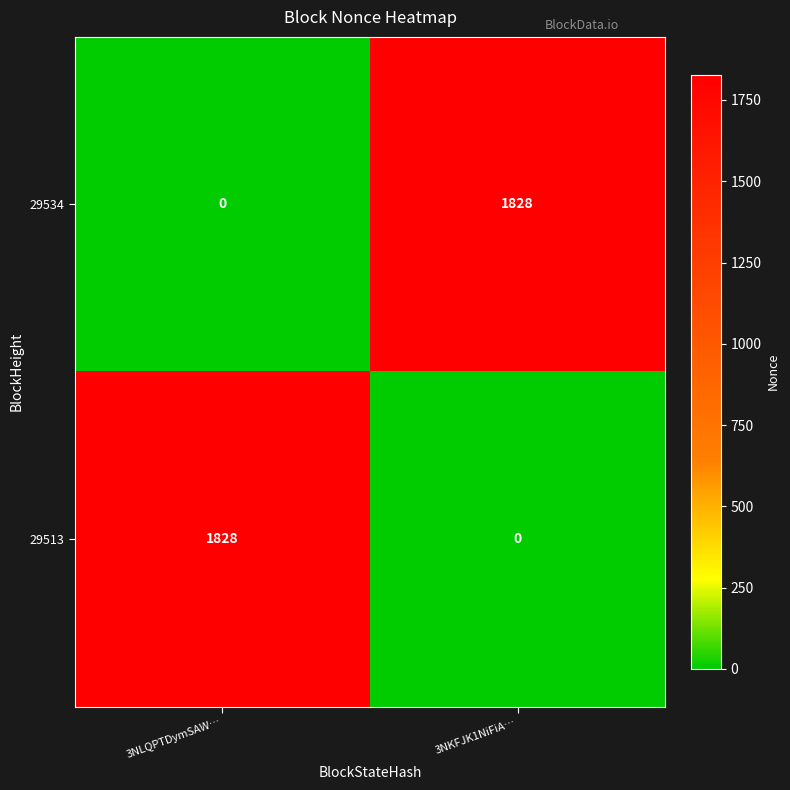

What is the difference between the maximum and minimum values in the 29513 series?

1828